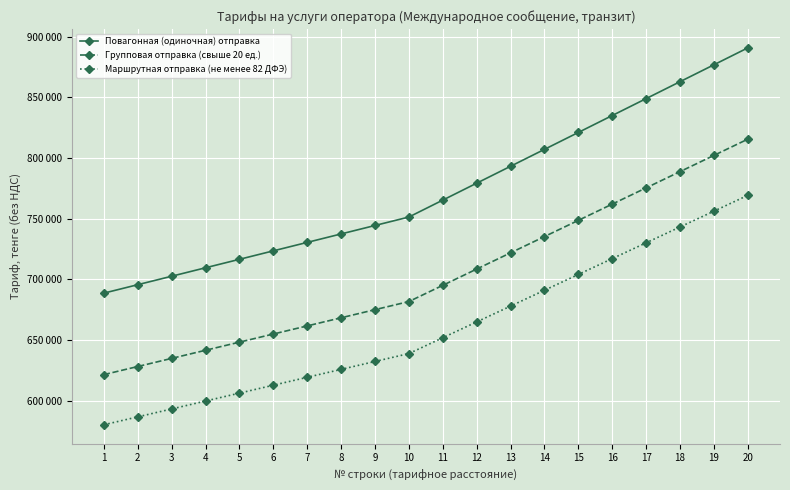

Which has a higher value, 2 or 18?

18